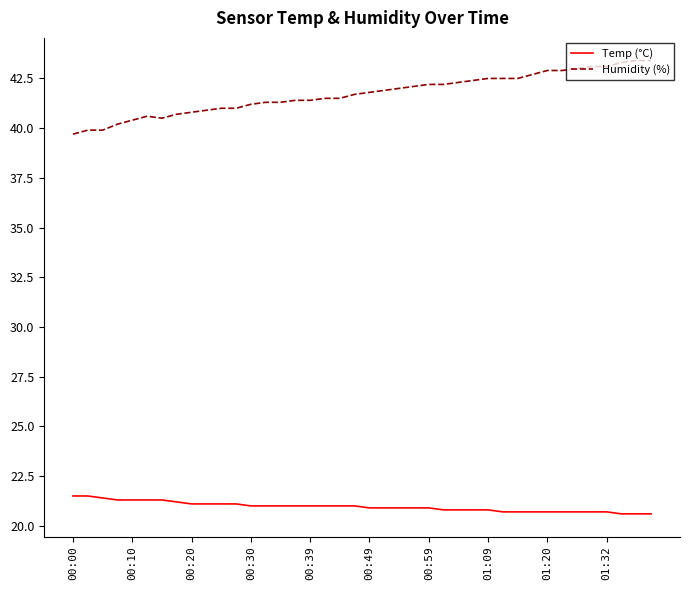

Which series has the largest range (max minus min)?

Humidity (%)